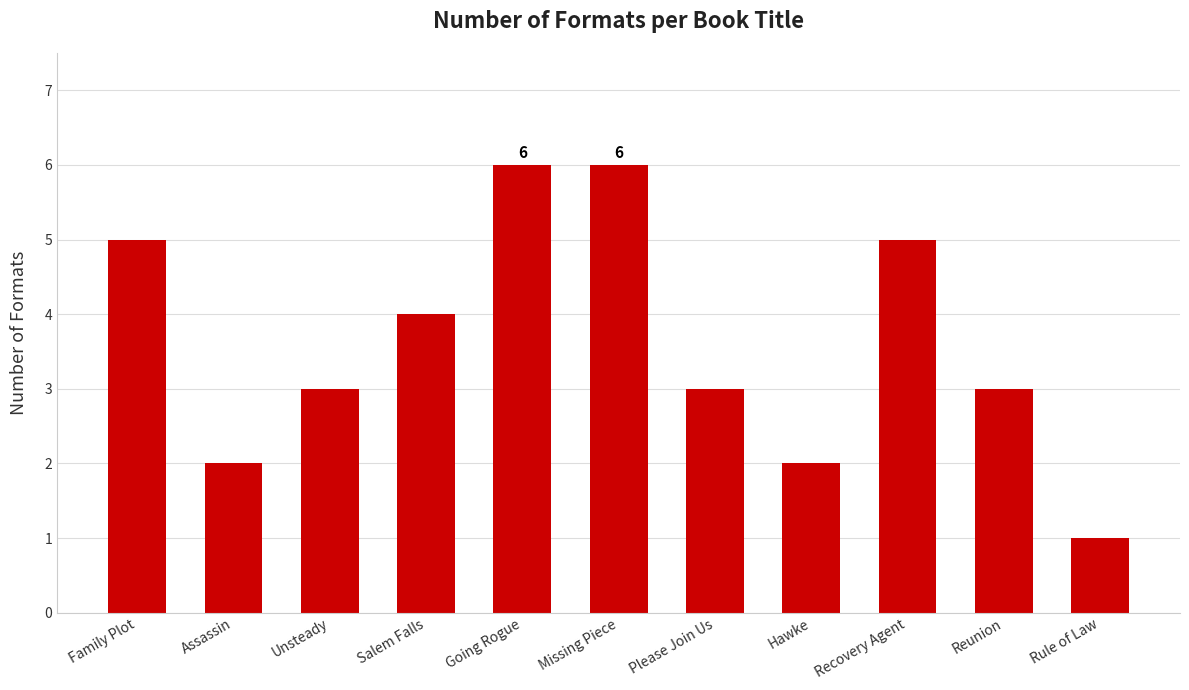

What is the smallest value displayed?

1